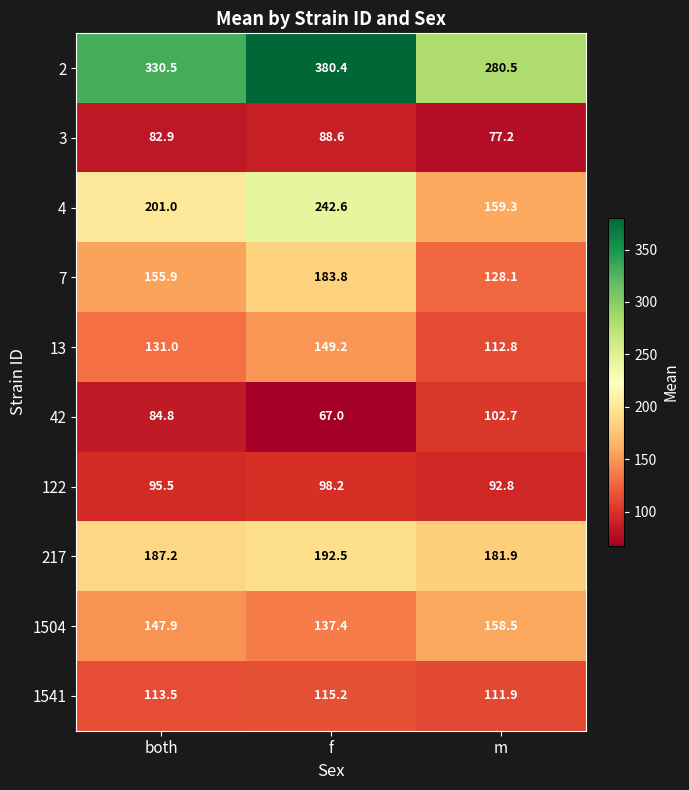

The 42 series shows 84.8 at both. True or false?

True